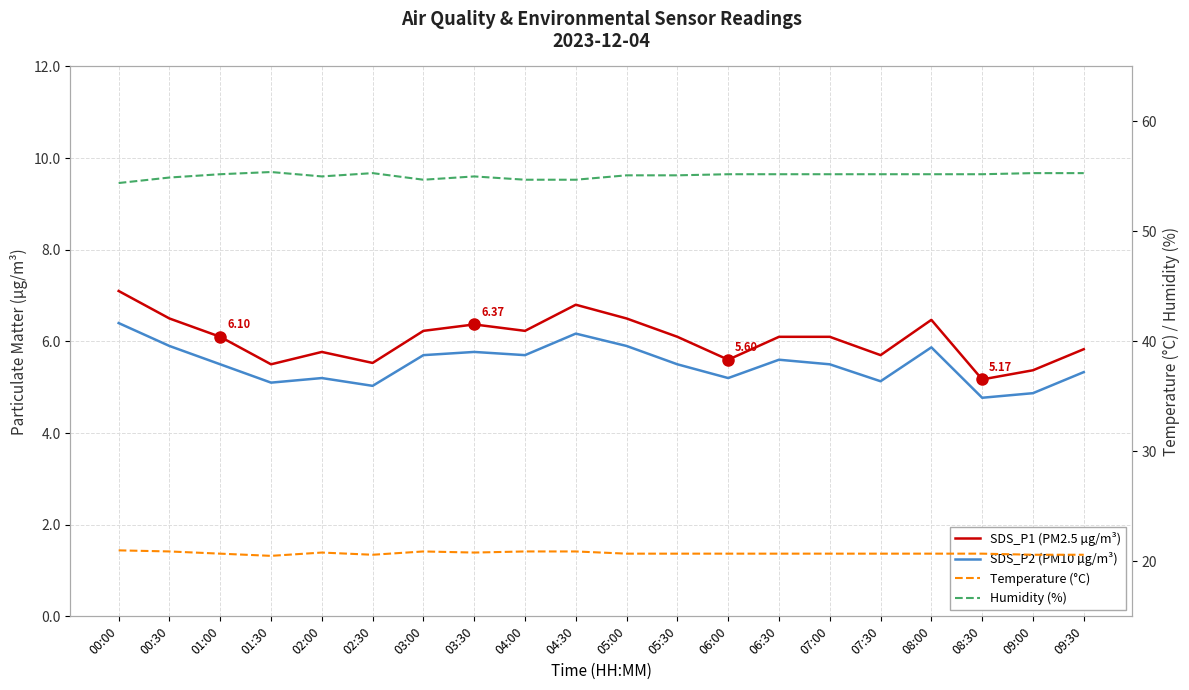

The value of SDS_P1 (PM2.5 µg/m³) at 04:00 is 2.2. True or false?

False